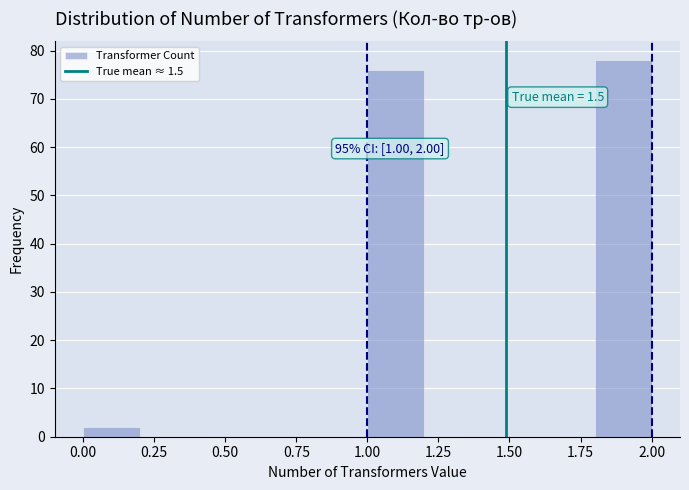

Over which range of the x-axis is the bar tallest?

1.8 to 2.0